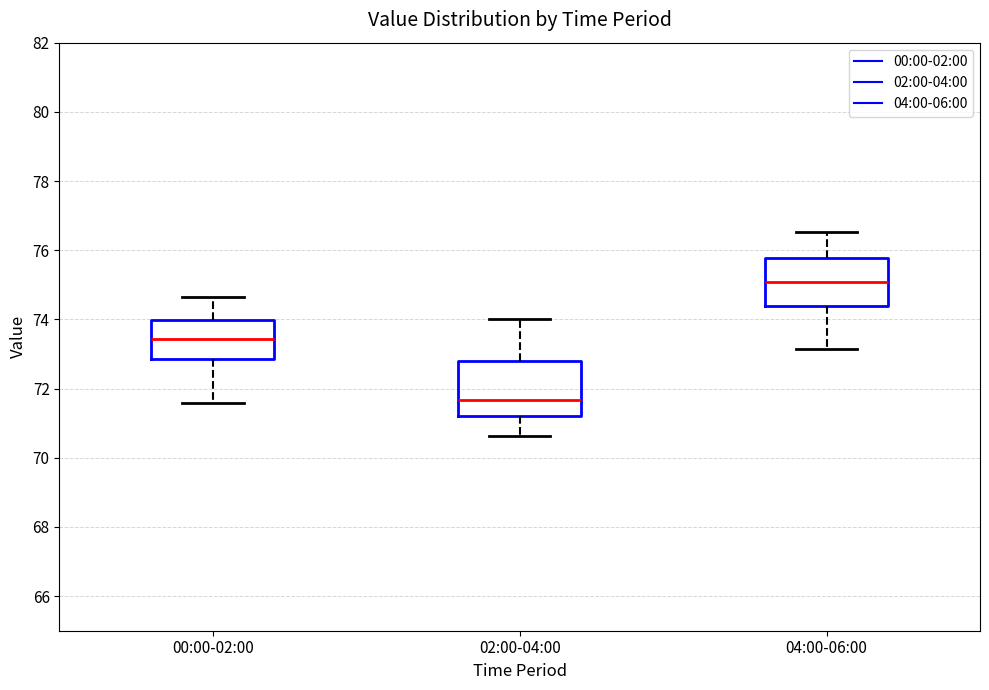

Which box has the highest median line?

04:00-06:00